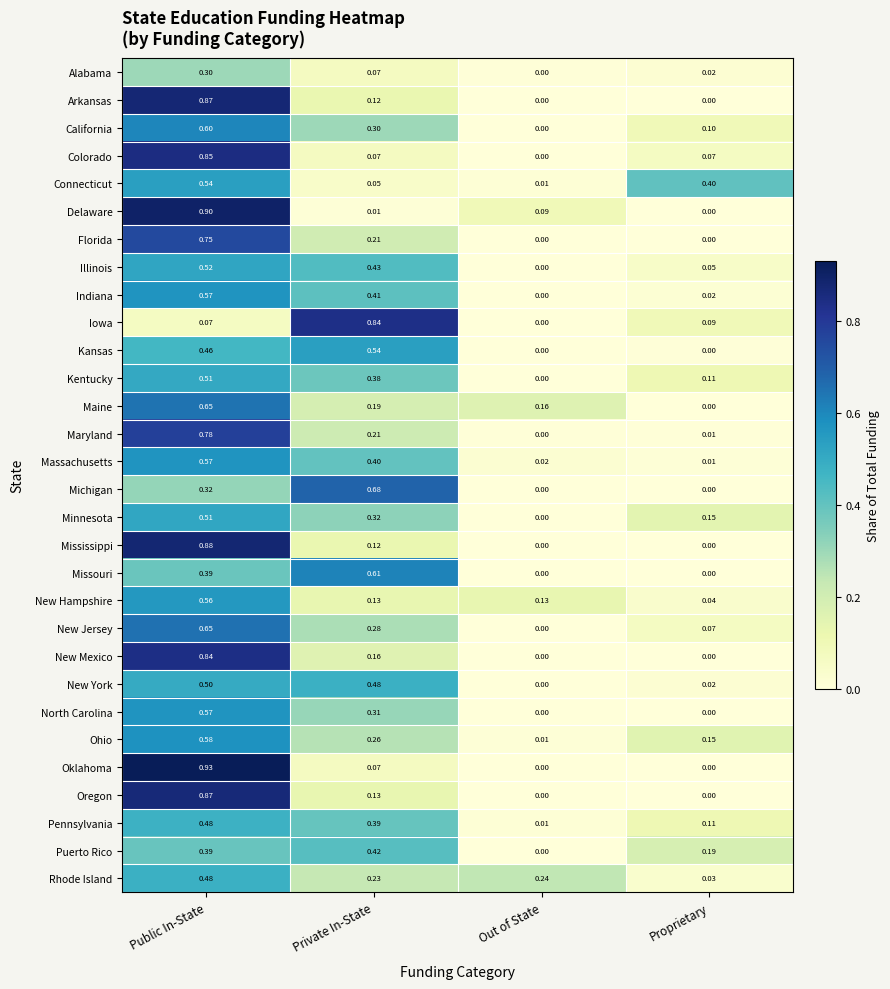

Is the value of Indiana at Out of State greater than the value of Ohio at Proprietary?

No